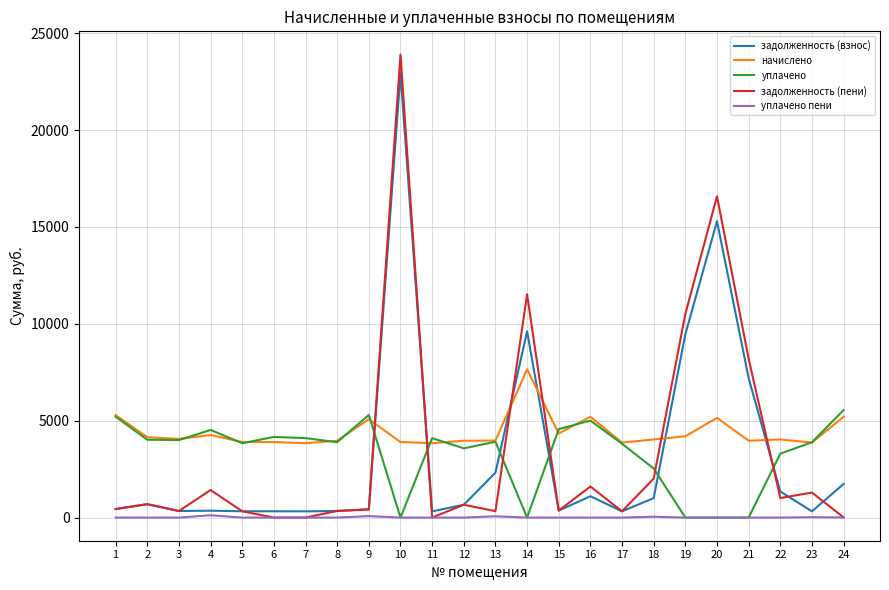

What is the spread (max minus min) of values at 2?

4147.2